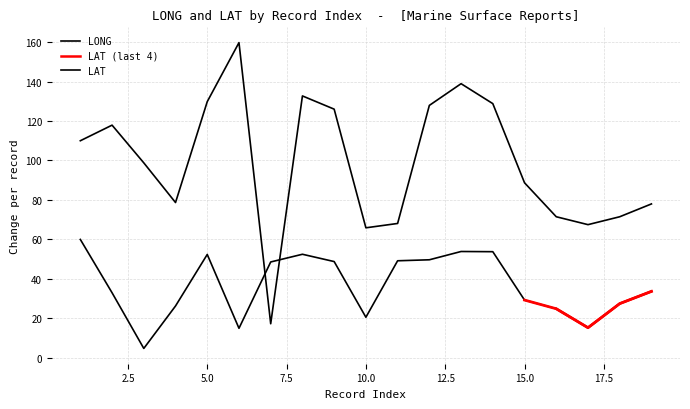

What is the approximate value of LONG at 7?

17.3